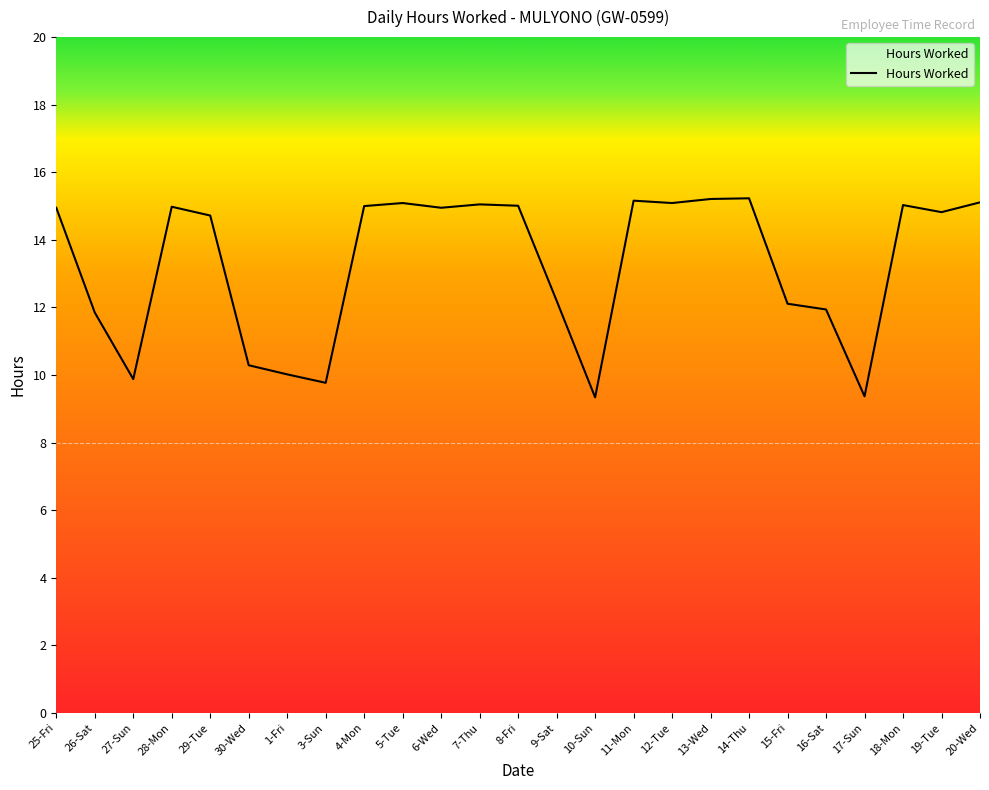

What is the maximum value shown in the chart?

15.2